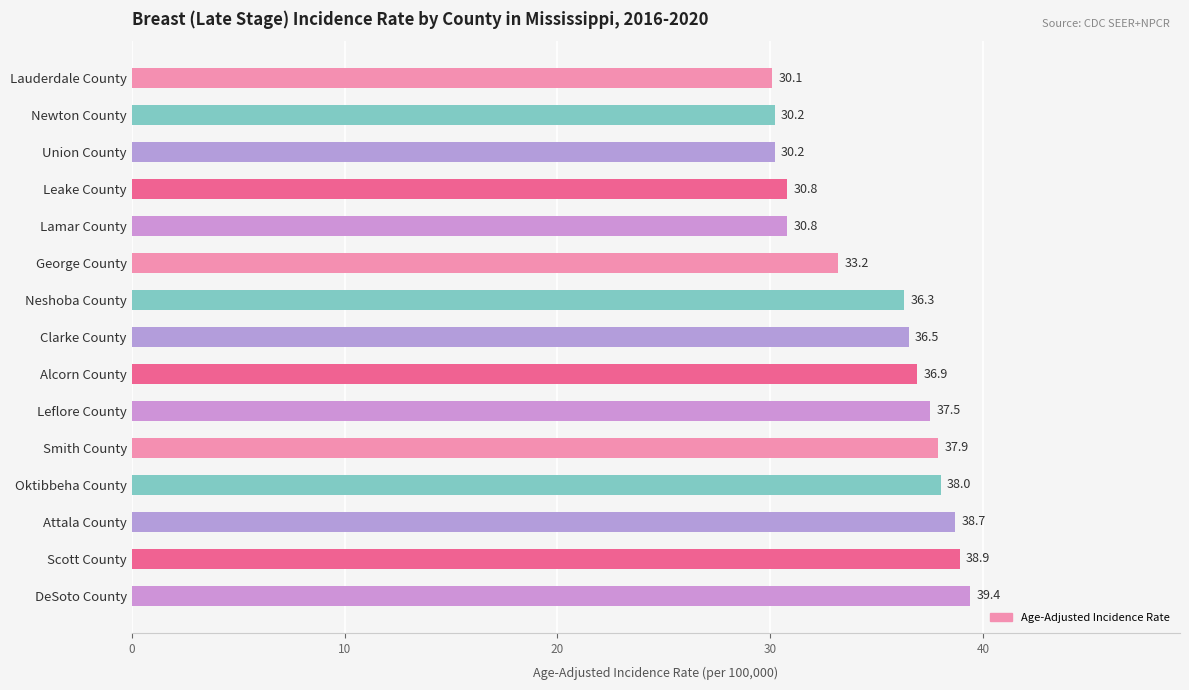

At which category does the chart reach its peak across all series?

DeSoto County